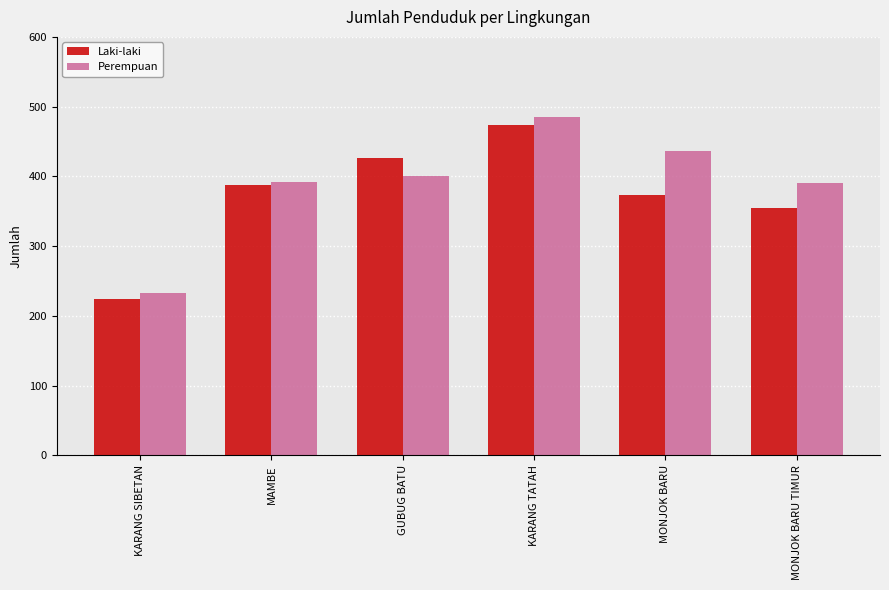

Which series changed the most between MAMBE and MONJOK BARU?

Perempuan